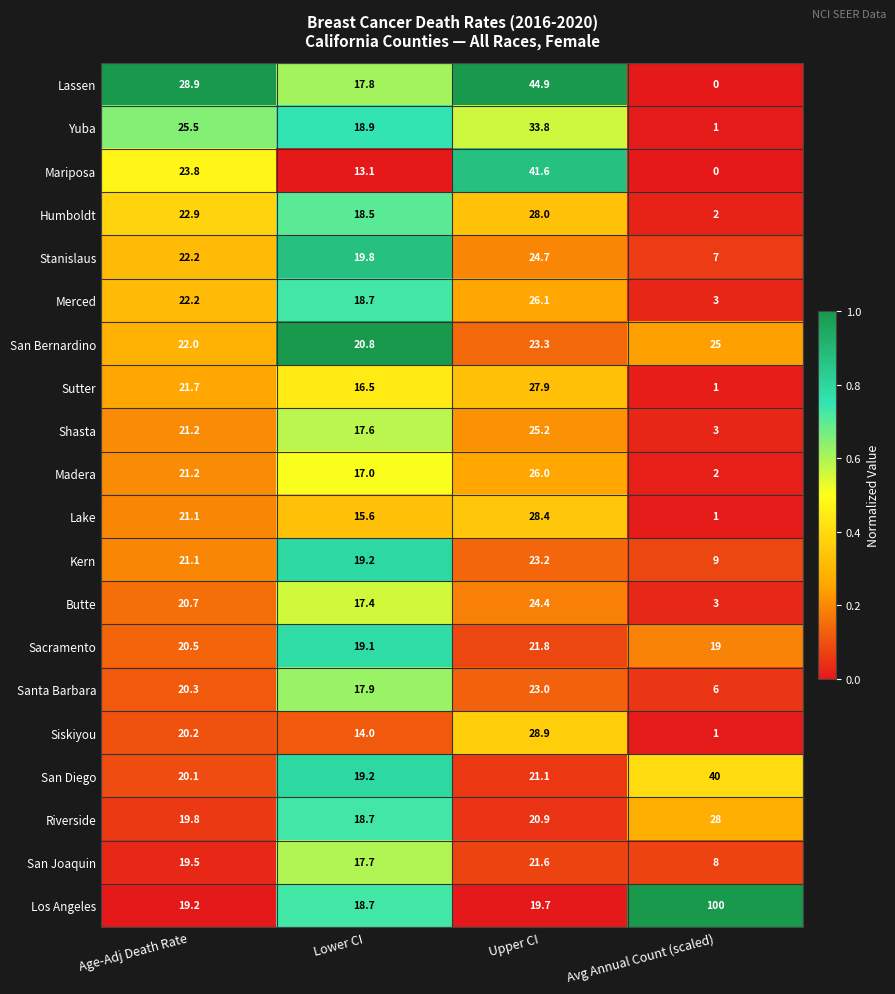

True or false: Merced has a value of 26.1 at Upper CI.

True